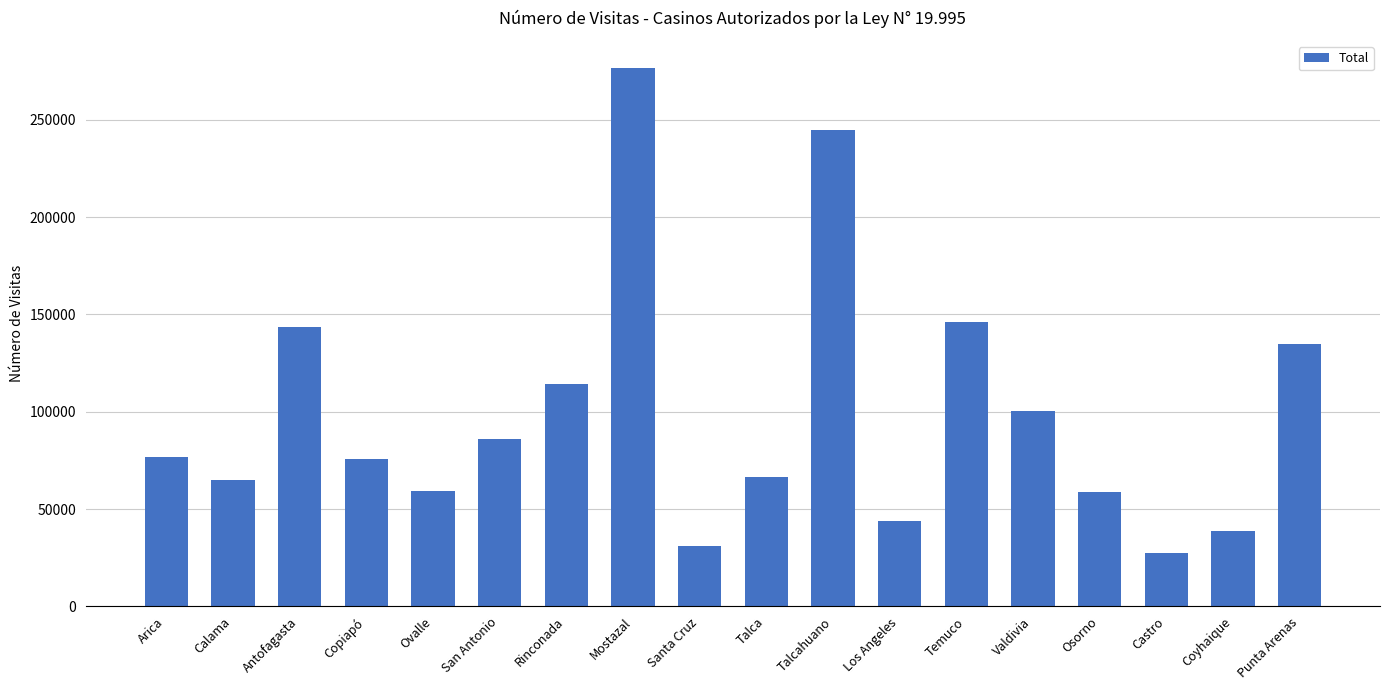

What is the sum of the values at Calama and Punta Arenas?

199719